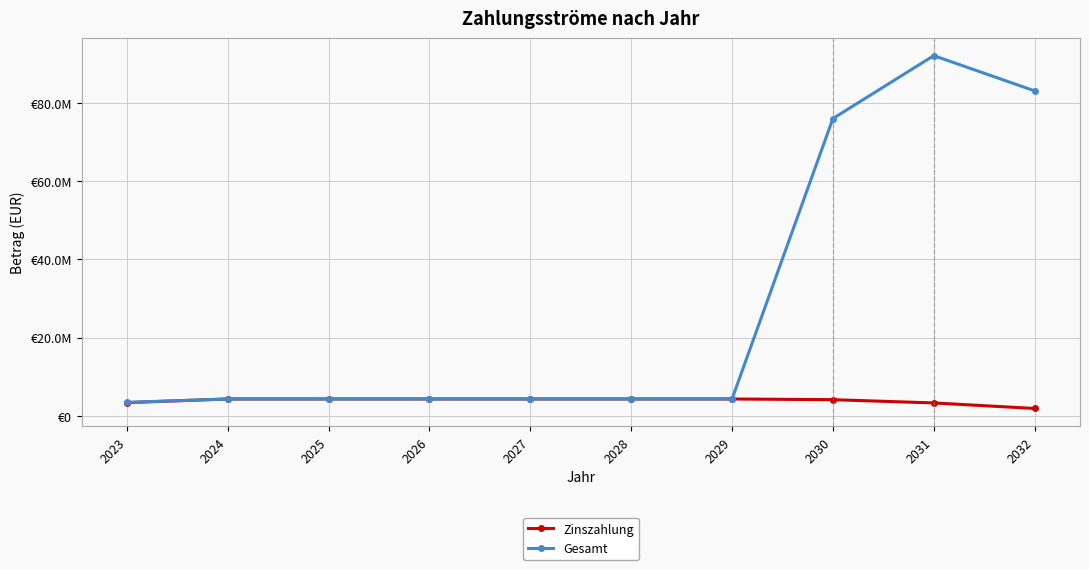

Does the chart have visible grid lines?

Yes